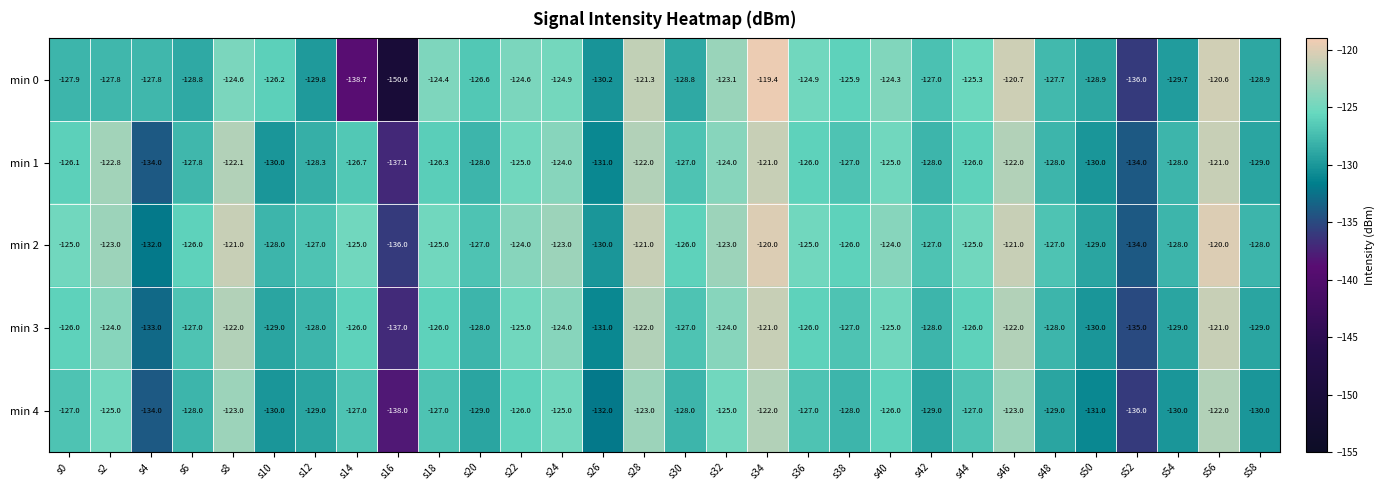

The value of min 4 at s10 is -130.0. True or false?

True